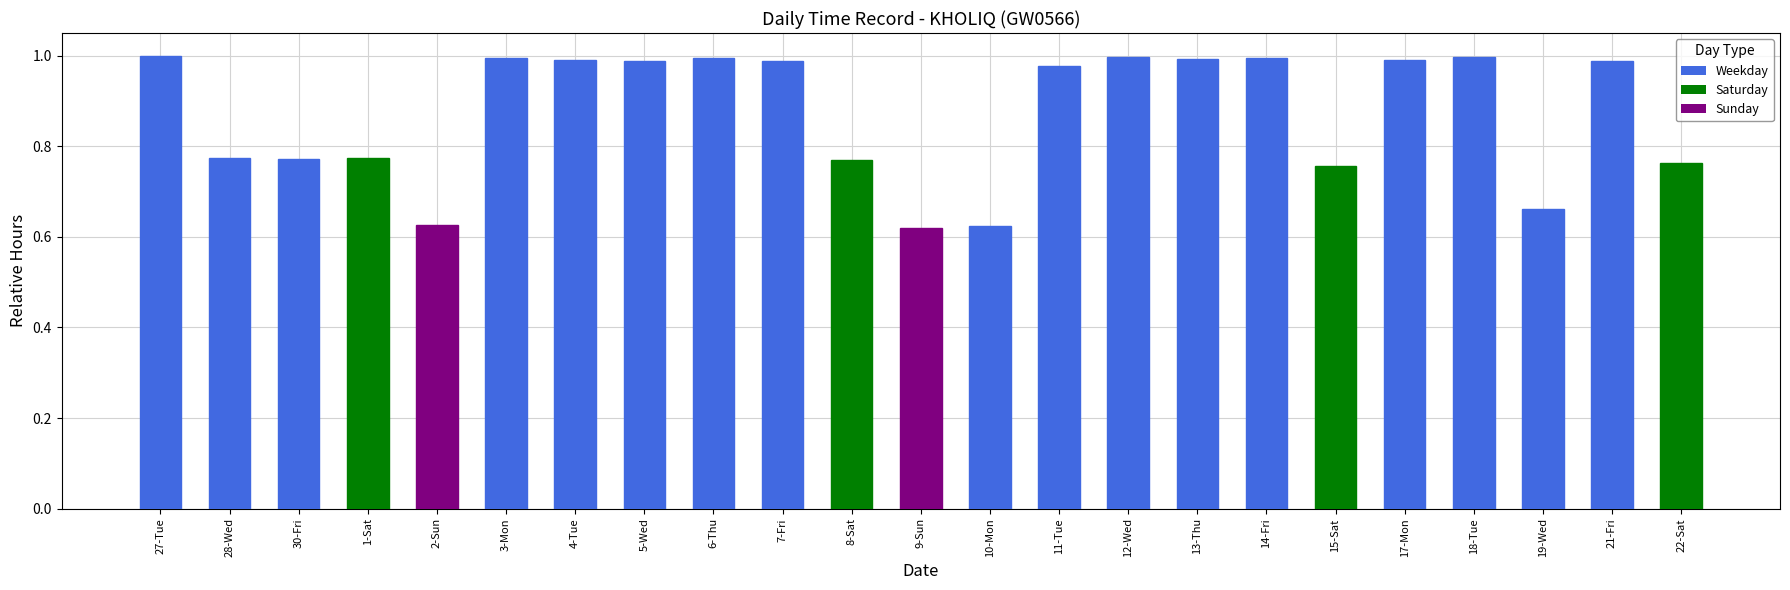

What is the label of the 20th bar from the left?

18-Tue